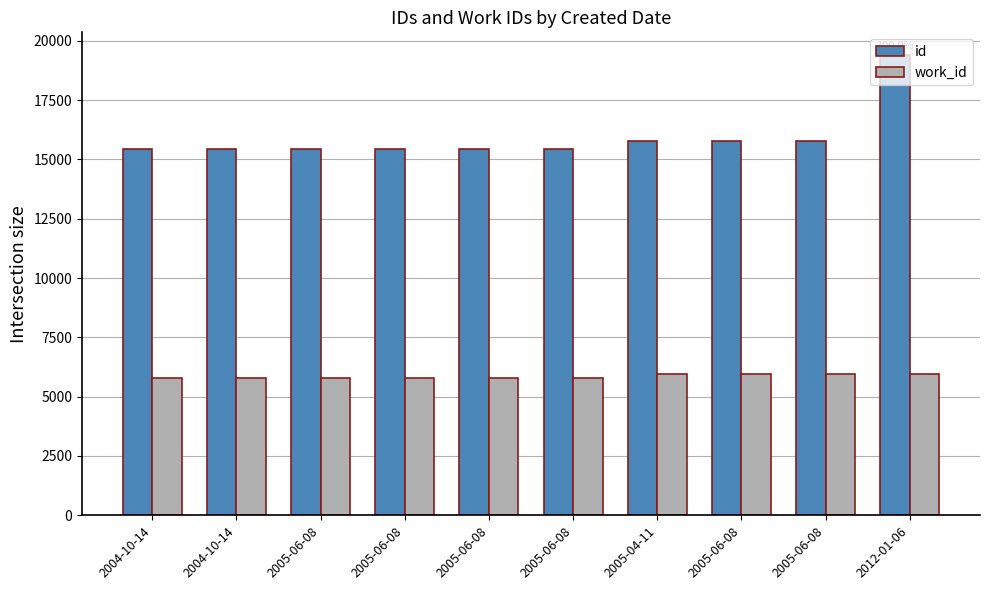

Rank the categories by id value from highest to lowest.

2012-01-06, 2005-06-08, 2005-06-08, 2005-04-11, 2005-06-08, 2005-06-08, 2005-06-08, 2005-06-08, 2004-10-14, 2004-10-14